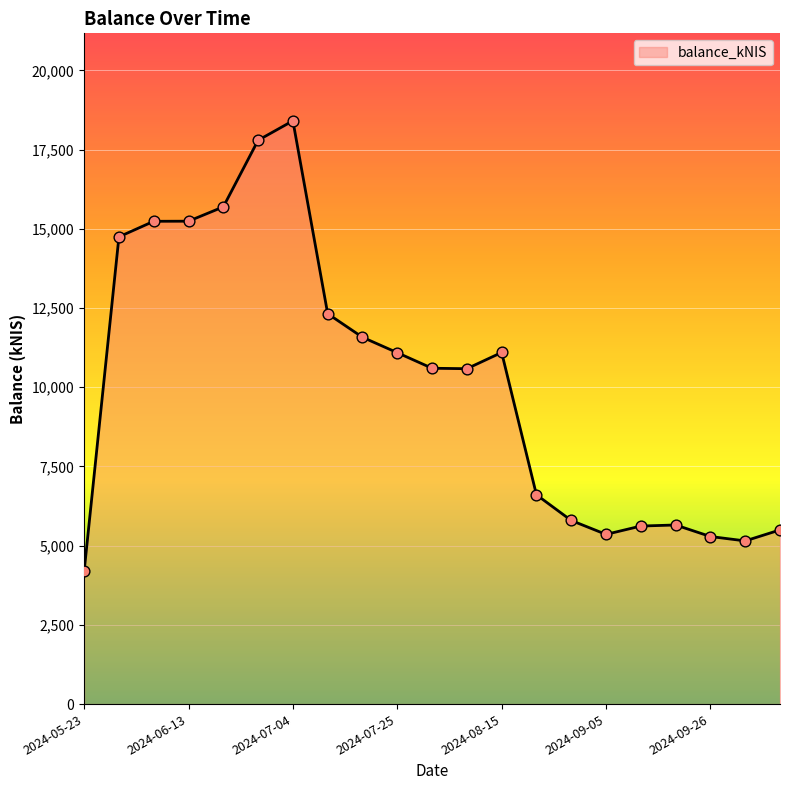

What is the difference between the maximum and minimum values?

14217.3